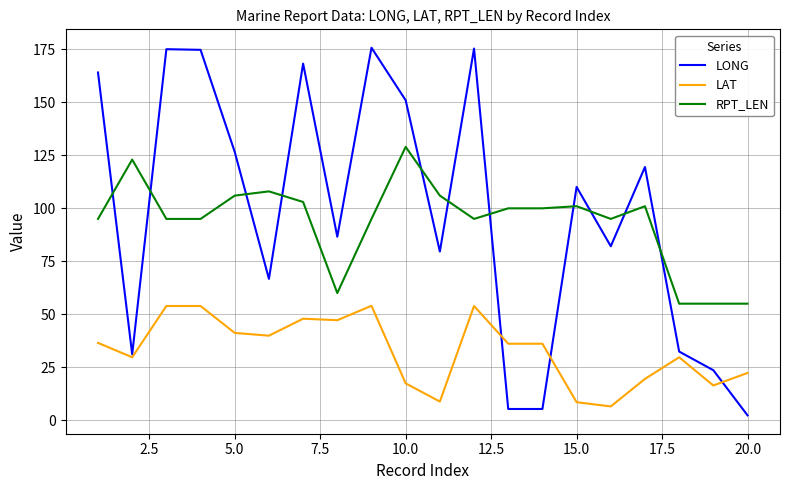

Rank the series by their maximum value, from lowest to highest.

LAT, RPT_LEN, LONG